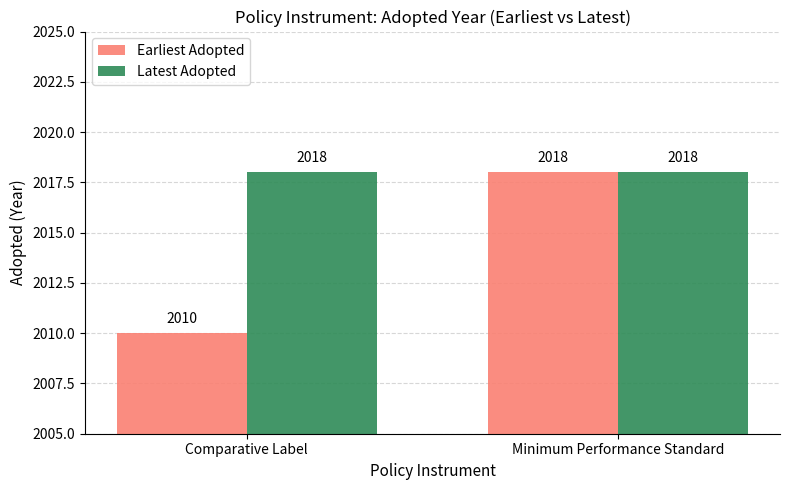

Is it true that Latest Adopted equals 1108 at Comparative Label?

False